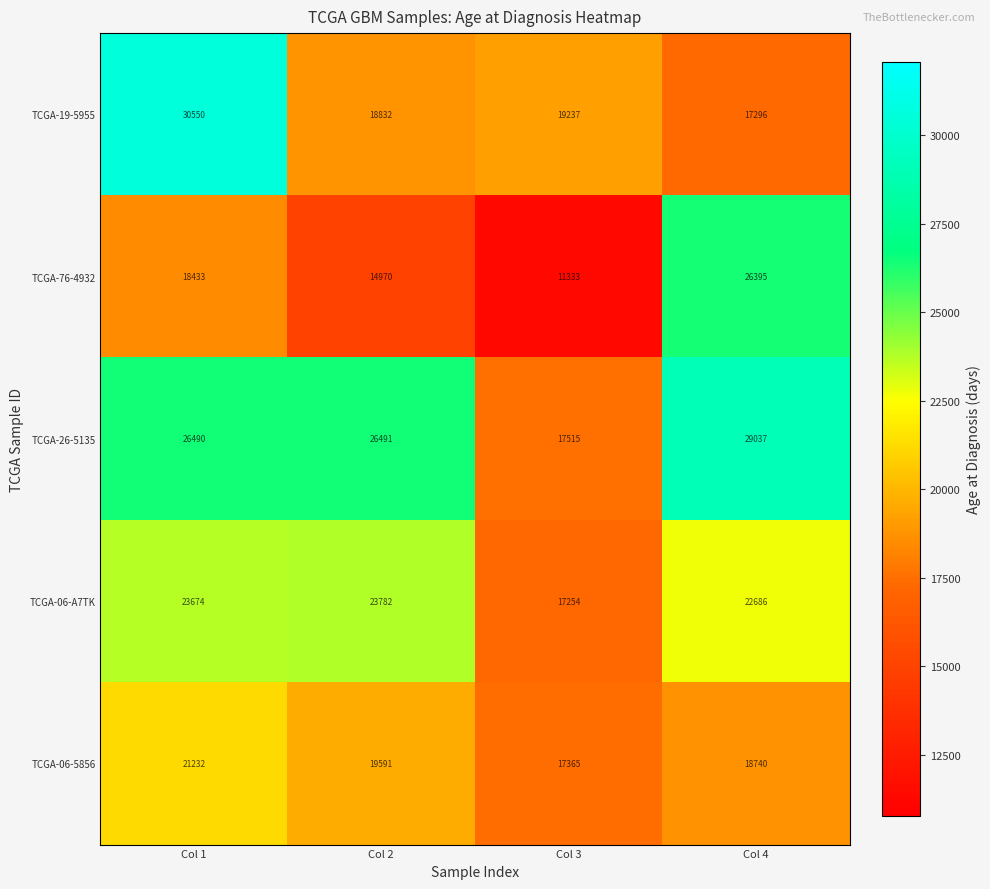

Rank the series by their maximum value, from highest to lowest.

TCGA-19-5955, TCGA-26-5135, TCGA-76-4932, TCGA-06-A7TK, TCGA-06-5856